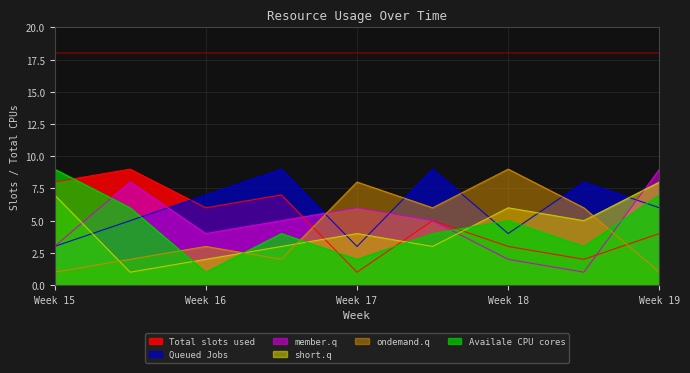

The Queued Jobs series shows 7 at Week 16. True or false?

True